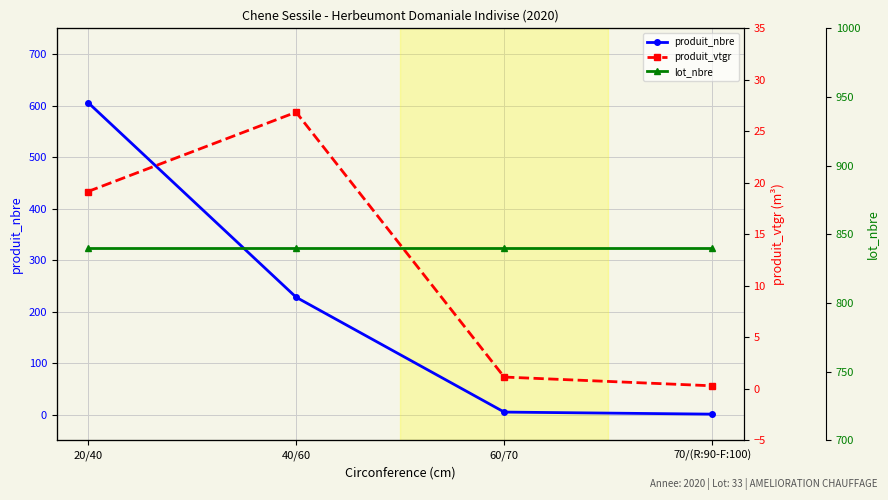

Reading left to right, list all the values displayed in this chart.

produit_nbre: 606.0	228.0	5.0	1.0
produit_vtgr: 19.2	26.9	1.1	0.3
lot_nbre: 840.0	840.0	840.0	840.0